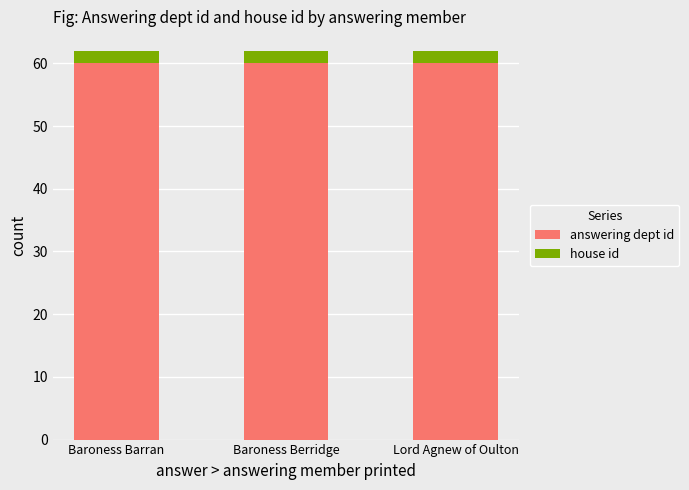

What is the sum of all answering dept id values?

180